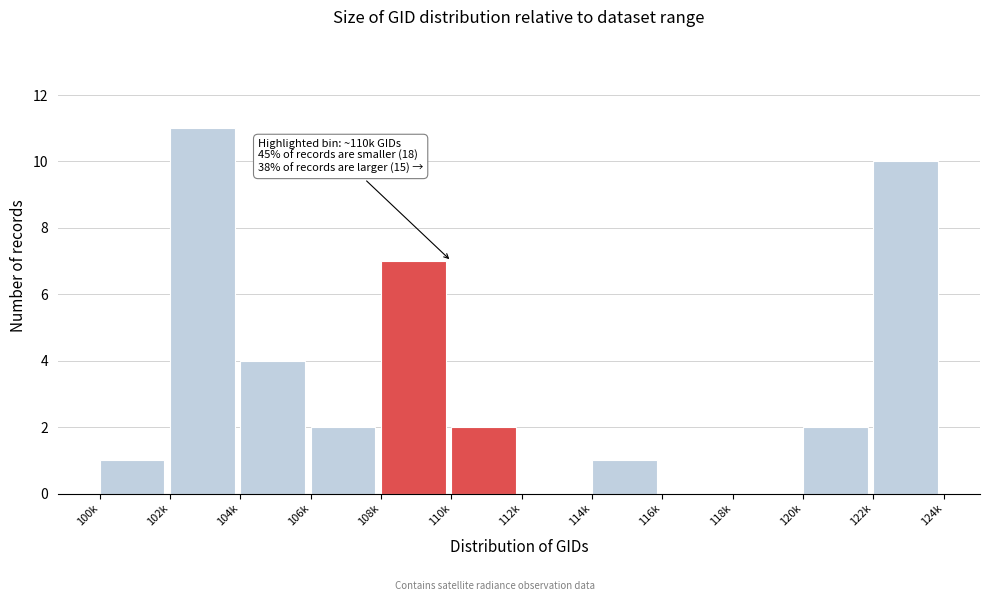

Reading left to right, transcribe all the data shown in this chart.

100k=1	102k=11	104k=4	106k=2	108k=7	110k=2	112k=0	114k=1	116k=0	118k=0	120k=2	122k=10